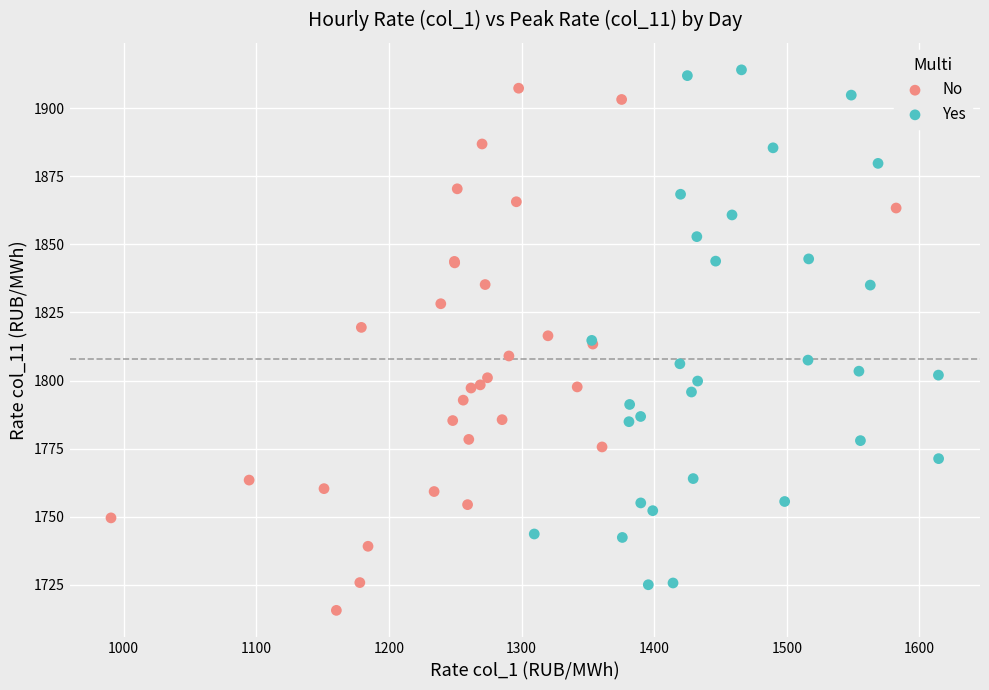

What are all the series names shown in the legend?

No, Yes